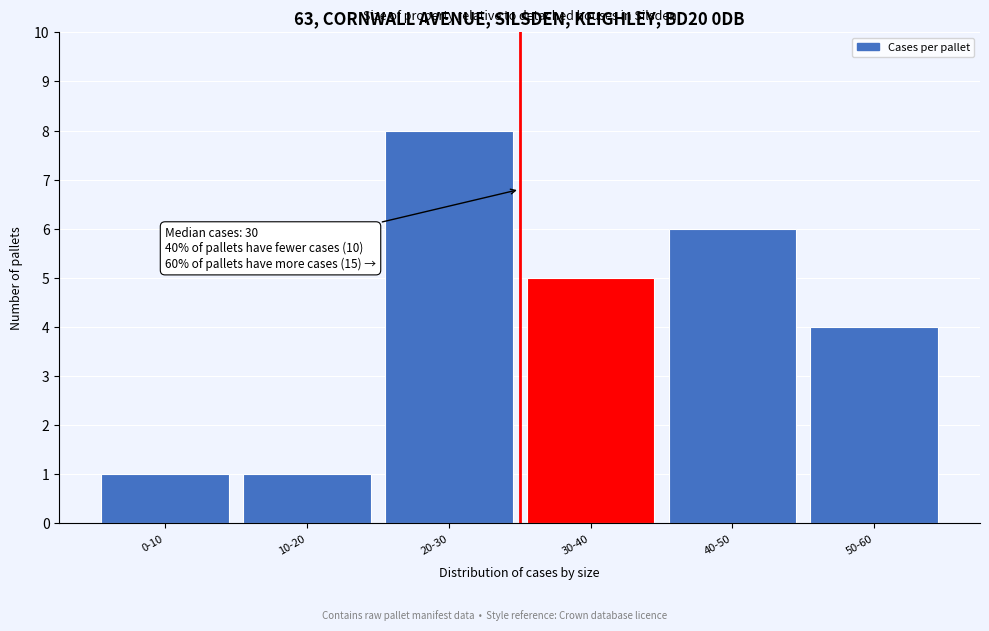

Reading left to right, what are all the values shown in this chart?

1	1	8	5	6	4